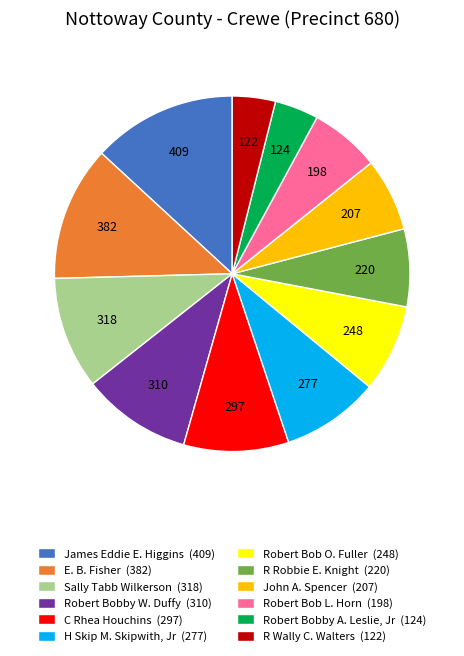

Is Robert Bob O. Fuller the majority of the pie?

No